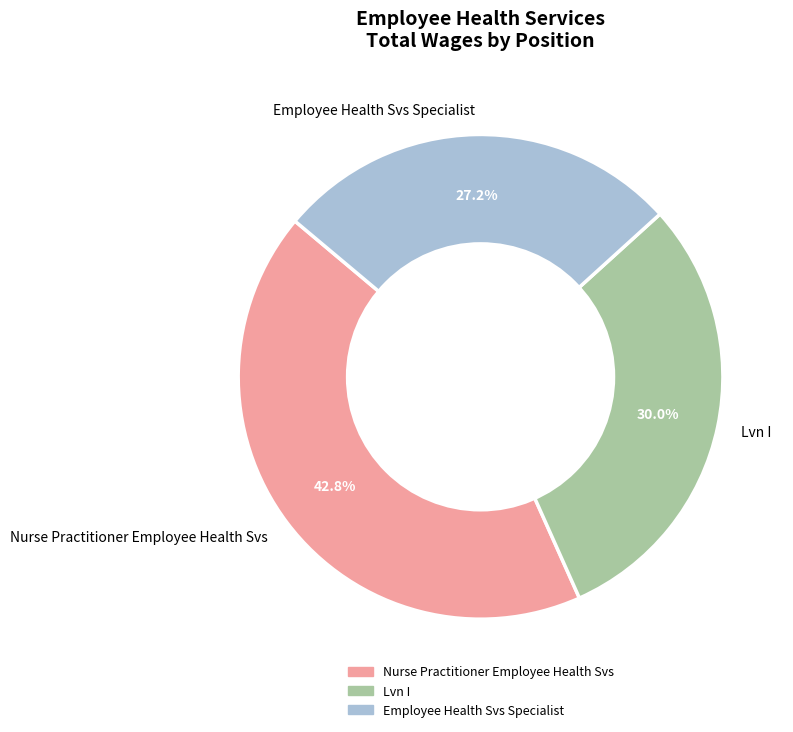

Is there a majority slice in this chart?

No